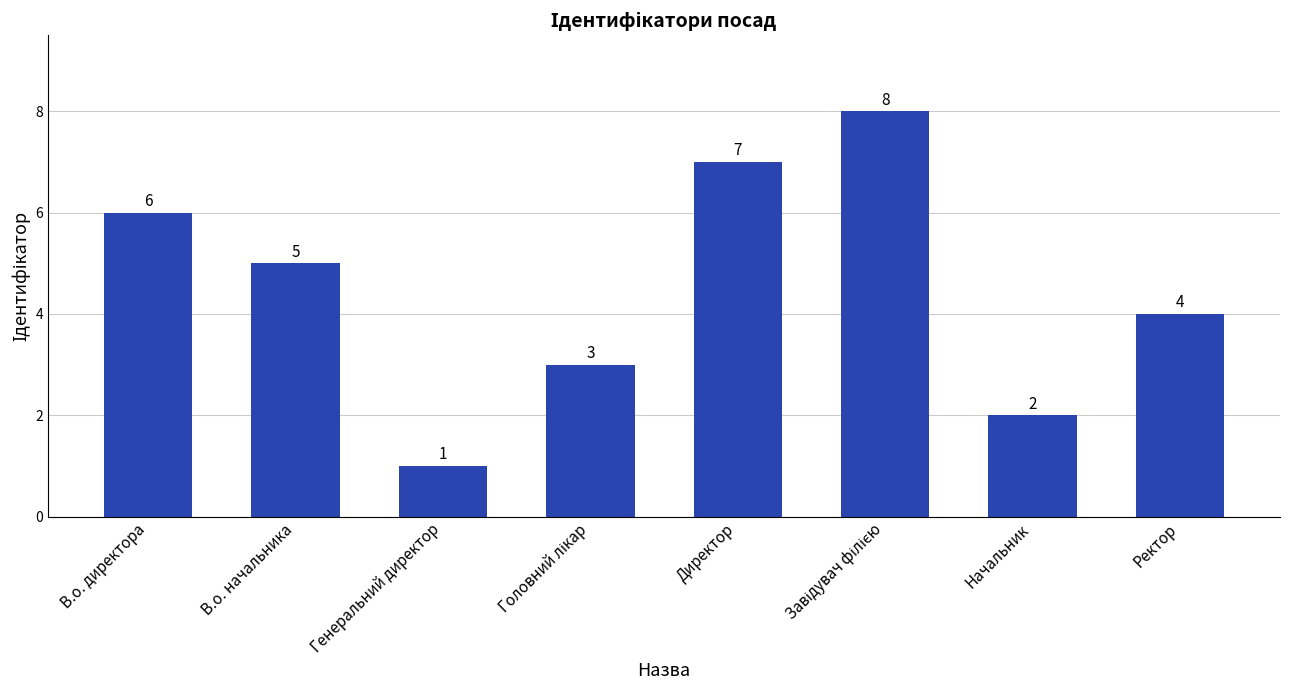

At which label is the value closest to 4?

Ректор